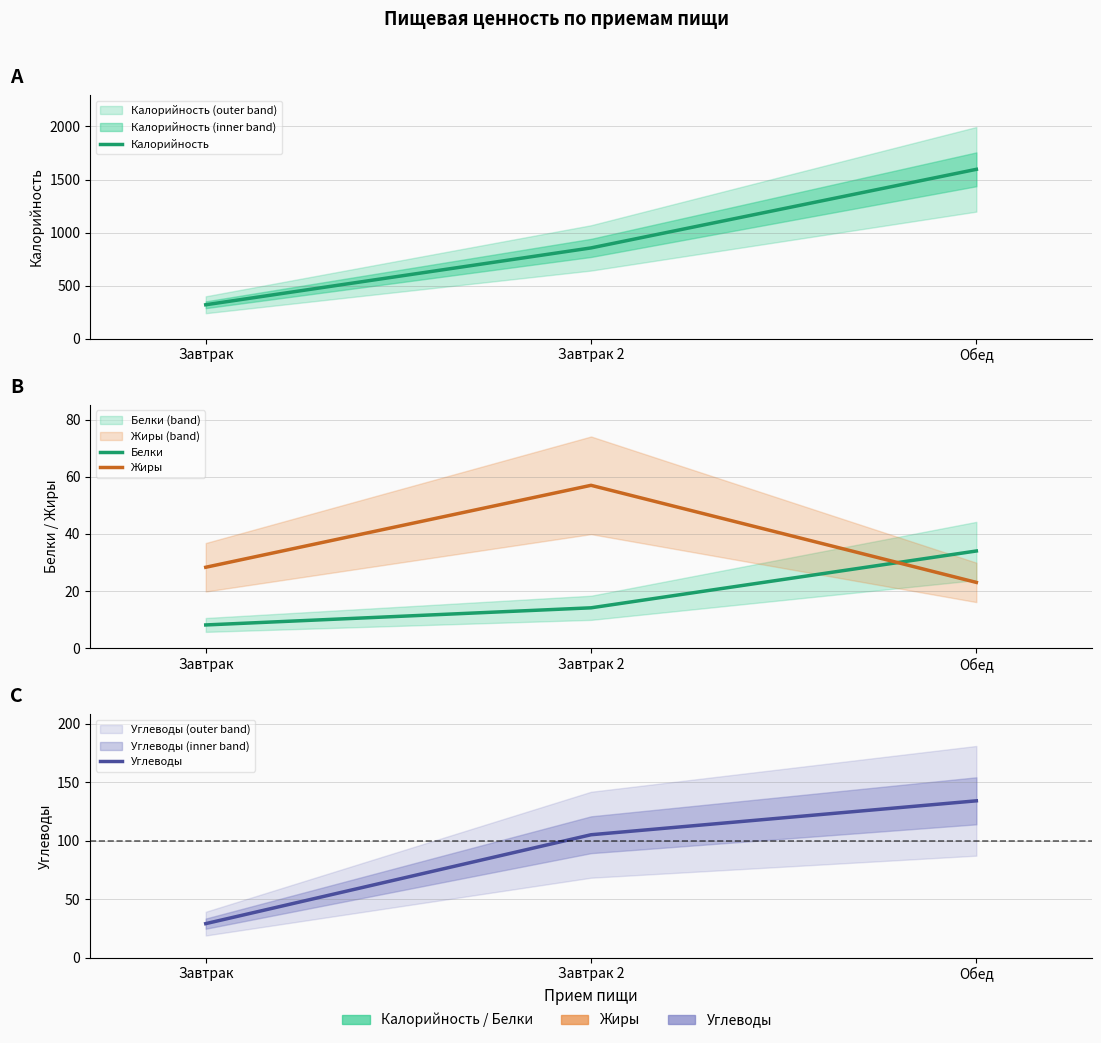

What is the difference between the Калорийность values at Завтрак 2 and Завтрак?

536.0